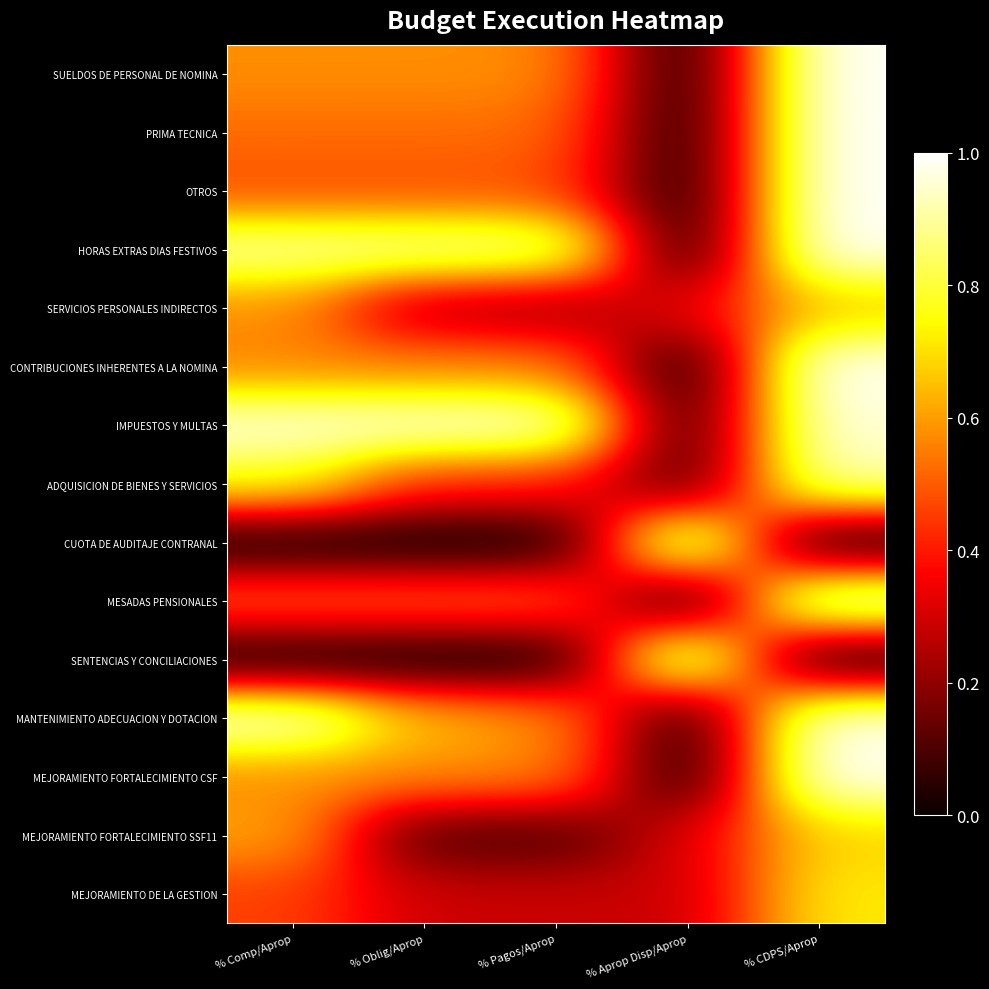

Reading right to left, what are all the values shown in this chart?

SUELDOS DE PERSONAL DE NOMINA: % CDPS/Aprop=1.0	% Aprop Disp/Aprop=0.0	% Pagos/Aprop=0.6	% Oblig/Aprop=0.6	% Comp/Aprop=0.6
PRIMA TECNICA: % CDPS/Aprop=1.0	% Aprop Disp/Aprop=0.0	% Pagos/Aprop=0.5	% Oblig/Aprop=0.5	% Comp/Aprop=0.5
OTROS: % CDPS/Aprop=1.0	% Aprop Disp/Aprop=0.0	% Pagos/Aprop=0.5	% Oblig/Aprop=0.5	% Comp/Aprop=0.5
HORAS EXTRAS DIAS FESTIVOS: % CDPS/Aprop=1.0	% Aprop Disp/Aprop=0.0	% Pagos/Aprop=0.9	% Oblig/Aprop=0.9	% Comp/Aprop=0.9
SERVICIOS PERSONALES INDIRECTOS: % CDPS/Aprop=0.7	% Aprop Disp/Aprop=0.3	% Pagos/Aprop=0.2	% Oblig/Aprop=0.2	% Comp/Aprop=0.6
CONTRIBUCIONES INHERENTES A LA NOMINA: % CDPS/Aprop=1.0	% Aprop Disp/Aprop=0.0	% Pagos/Aprop=0.6	% Oblig/Aprop=0.6	% Comp/Aprop=0.6
IMPUESTOS Y MULTAS: % CDPS/Aprop=1.0	% Aprop Disp/Aprop=0.0	% Pagos/Aprop=1.0	% Oblig/Aprop=1.0	% Comp/Aprop=1.0
ADQUISICION DE BIENES Y SERVICIOS: % CDPS/Aprop=0.9	% Aprop Disp/Aprop=0.1	% Pagos/Aprop=0.4	% Oblig/Aprop=0.4	% Comp/Aprop=0.8
CUOTA DE AUDITAJE CONTRANAL: % CDPS/Aprop=0.0	% Aprop Disp/Aprop=1.0	% Pagos/Aprop=0.0	% Oblig/Aprop=0.0	% Comp/Aprop=0.0
MESADAS PENSIONALES: % CDPS/Aprop=1.0	% Aprop Disp/Aprop=0.0	% Pagos/Aprop=0.5	% Oblig/Aprop=0.5	% Comp/Aprop=0.5
SENTENCIAS Y CONCILIACIONES: % CDPS/Aprop=0.0	% Aprop Disp/Aprop=1.0	% Pagos/Aprop=0.0	% Oblig/Aprop=0.0	% Comp/Aprop=0.0
MANTENIMIENTO ADECUACION Y DOTACION: % CDPS/Aprop=1.0	% Aprop Disp/Aprop=0.0	% Pagos/Aprop=0.6	% Oblig/Aprop=0.6	% Comp/Aprop=1.0
MEJORAMIENTO FORTALECIMIENTO CSF: % CDPS/Aprop=1.0	% Aprop Disp/Aprop=0.0	% Pagos/Aprop=0.6	% Oblig/Aprop=0.6	% Comp/Aprop=0.6
MEJORAMIENTO FORTALECIMIENTO SSF11: % CDPS/Aprop=0.7	% Aprop Disp/Aprop=0.3	% Pagos/Aprop=0.1	% Oblig/Aprop=0.1	% Comp/Aprop=0.6
MEJORAMIENTO DE LA GESTION: % CDPS/Aprop=0.7	% Aprop Disp/Aprop=0.3	% Pagos/Aprop=0.3	% Oblig/Aprop=0.3	% Comp/Aprop=0.5